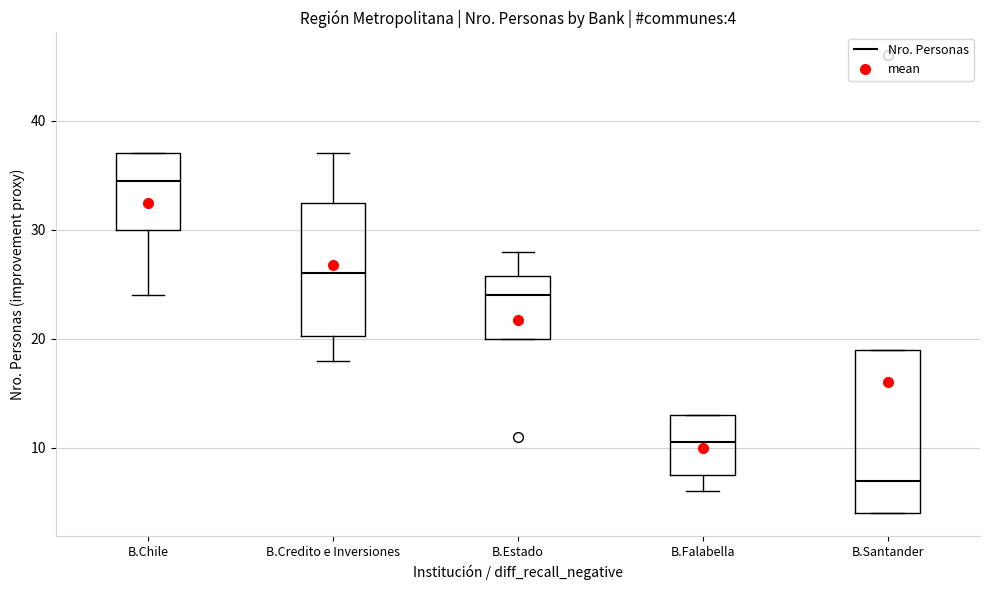

Comparing the boxes themselves (not the whiskers), which one is the tallest?

B.Santander